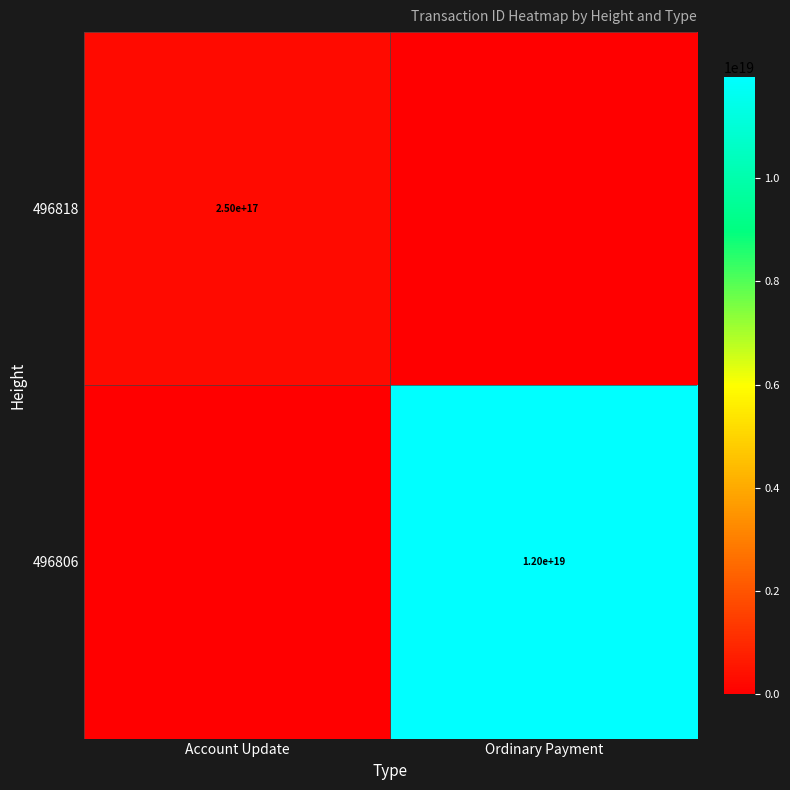

The value of 496806 at Ordinary Payment is 6340809165074355200. True or false?

False